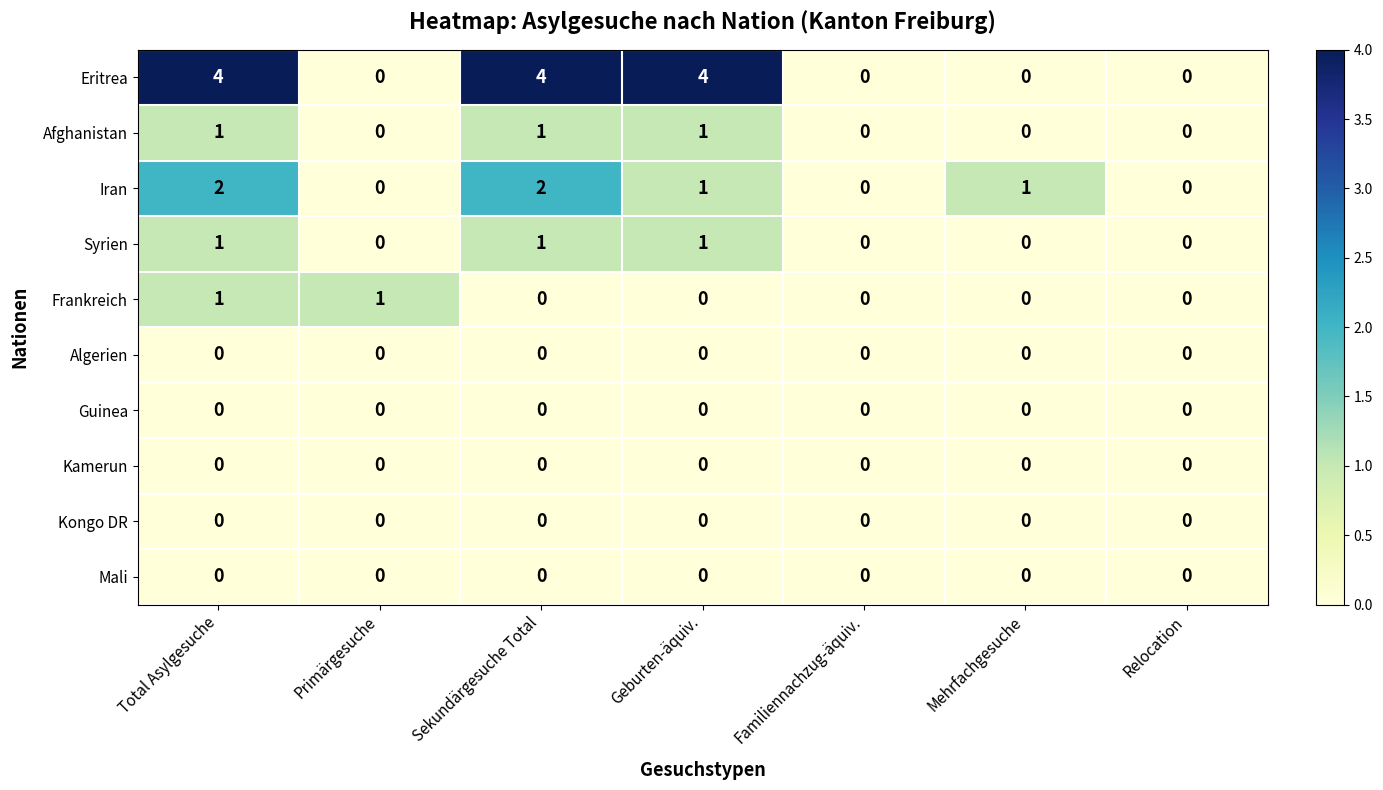

What is the greatest value displayed?

4